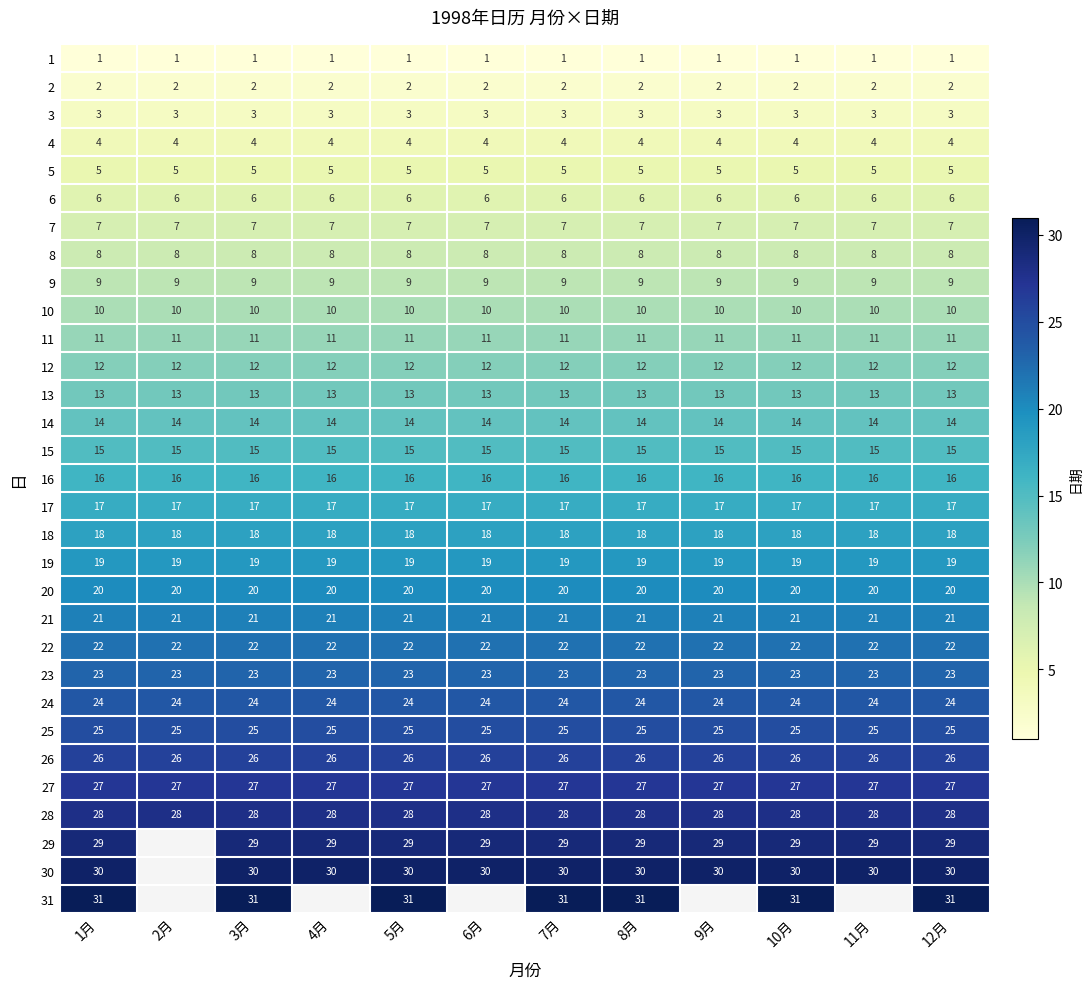

What is the total value across all series at 1月?

496